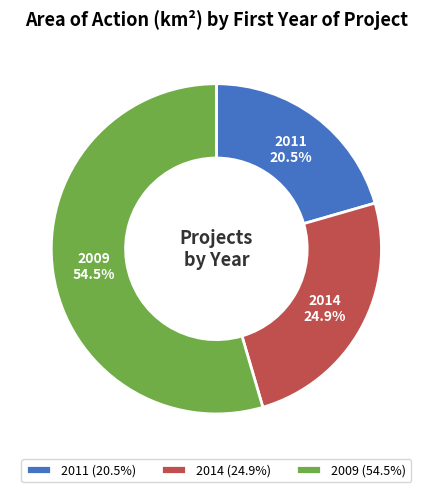

Combined, do 2014 and 2011 account for over 50%?

No